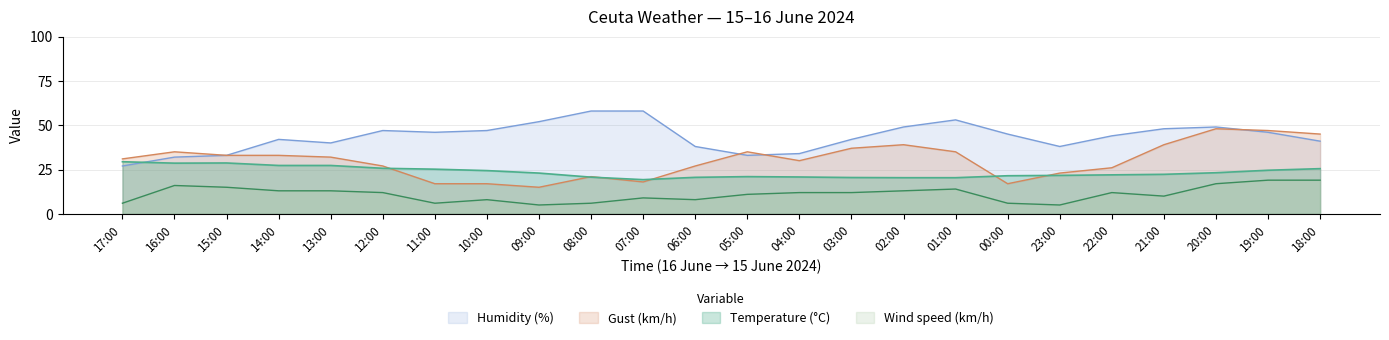

Which series has the largest total across all categories?

Humidity (%)